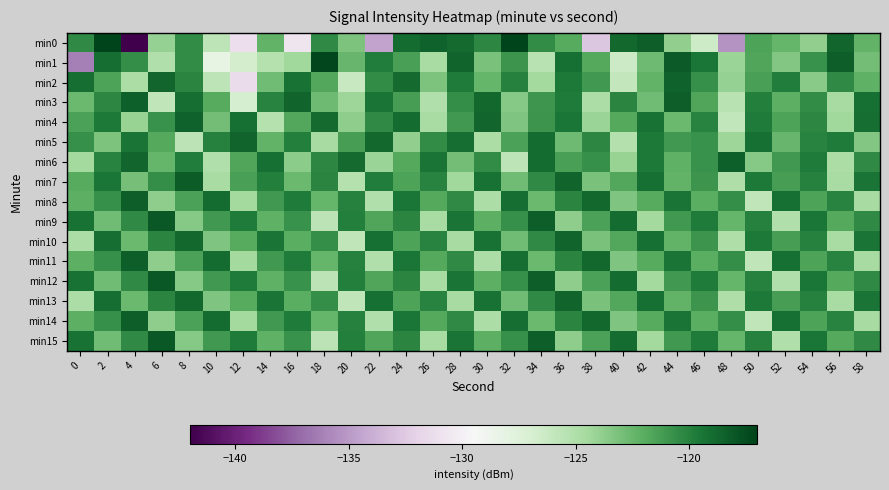

Rank the series by their maximum value, from lowest to highest.

min5, min10, min13, min2, min4, min6, min3, min8, min11, min14, min7, min9, min12, min15, min1, min0